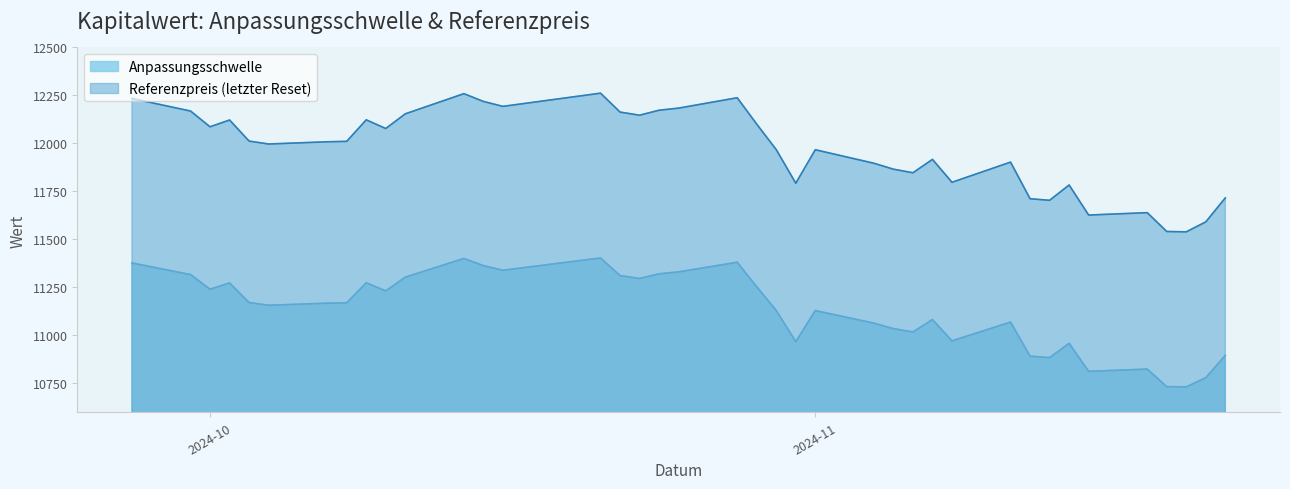

What is the minimum value shown in the chart?

10731.9